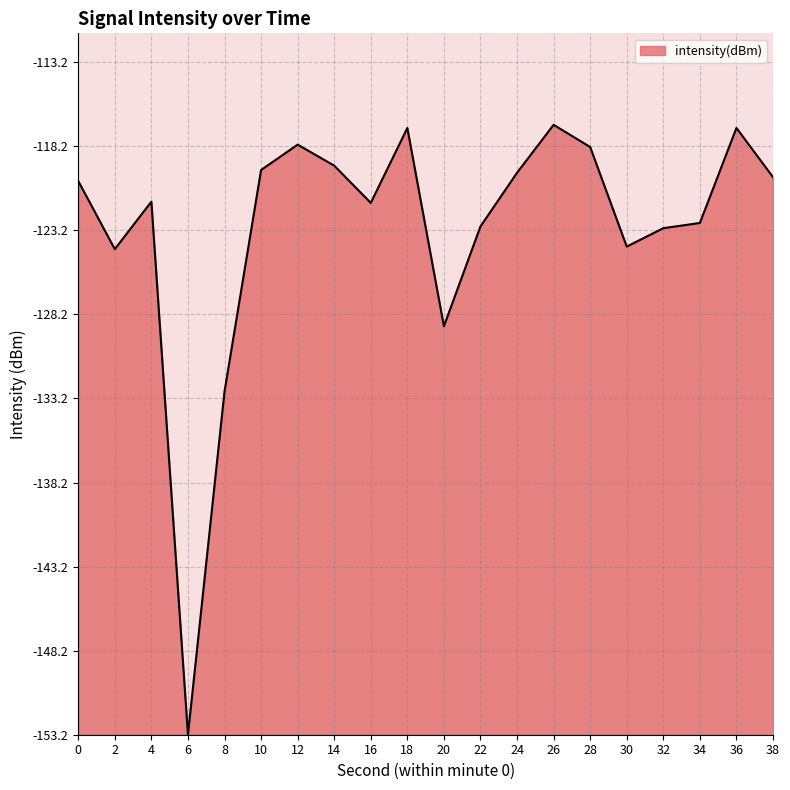

Count the number of categories in the chart.

20